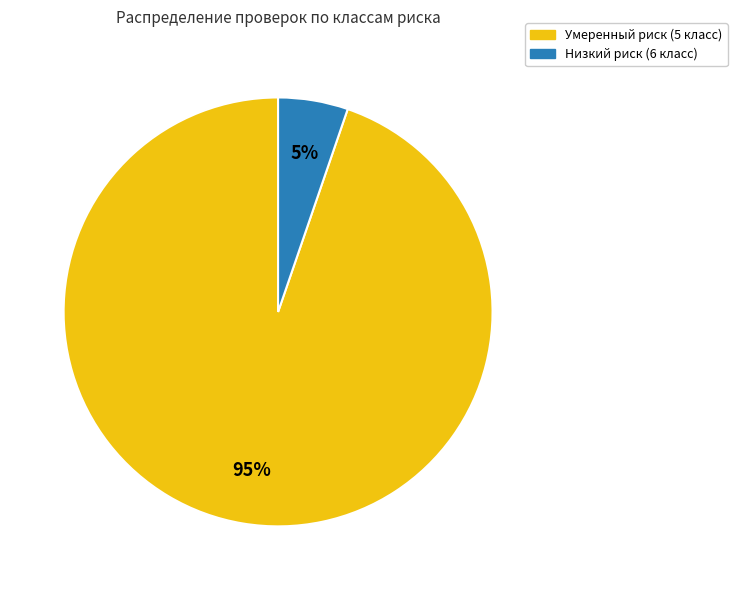

Which has a higher value, Умеренный риск (5 класс) or Низкий риск (6 класс)?

Умеренный риск (5 класс)